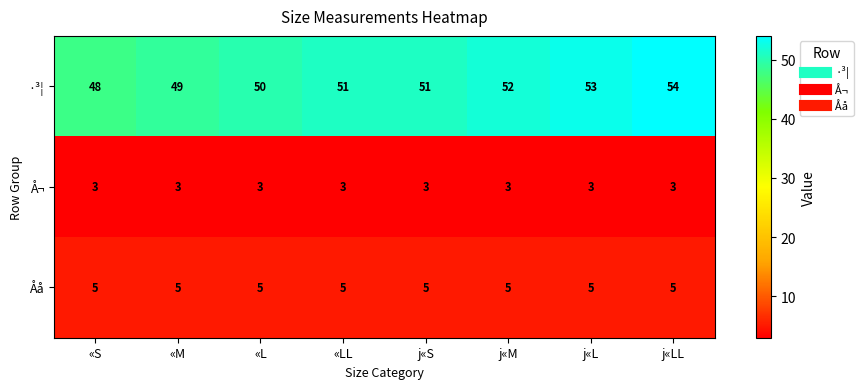

What is the maximum value shown in the chart?

54